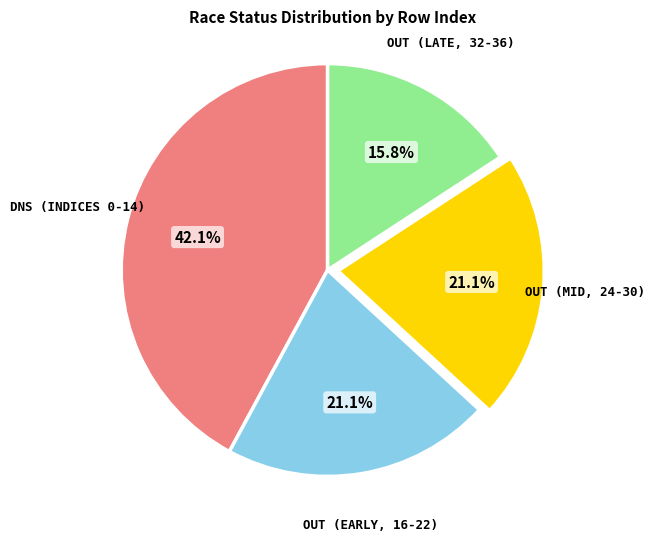

Is there any slice that represents more than half of the pie?

No